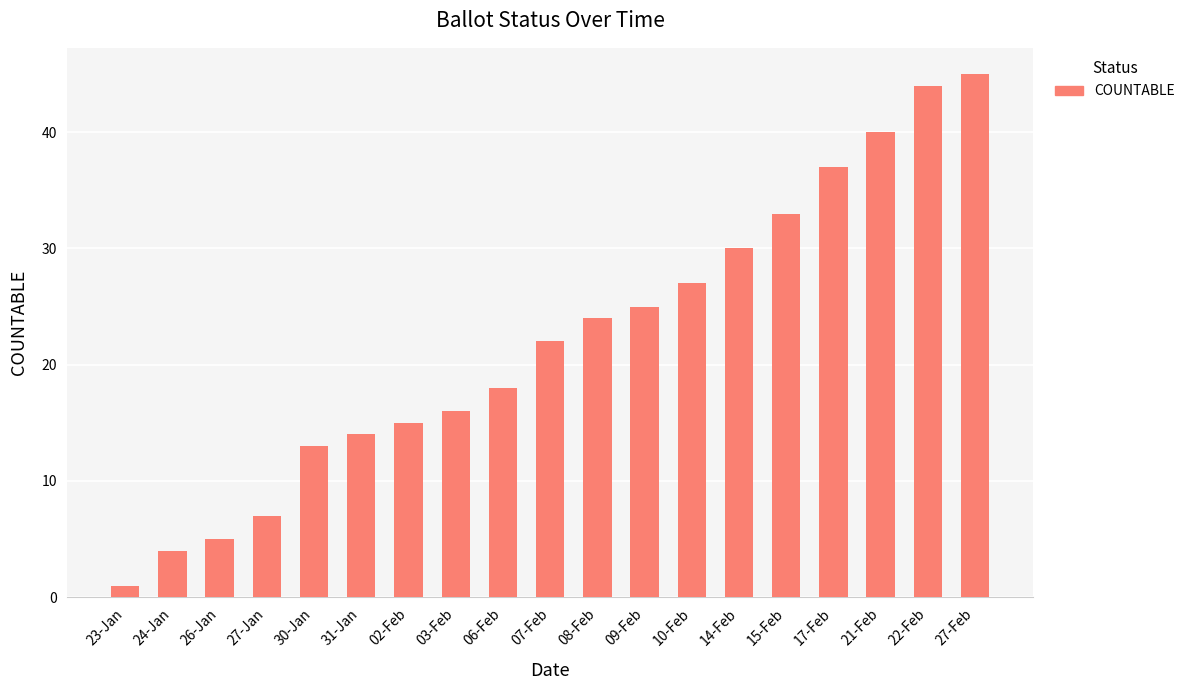

What is the difference between the maximum and minimum values?

44